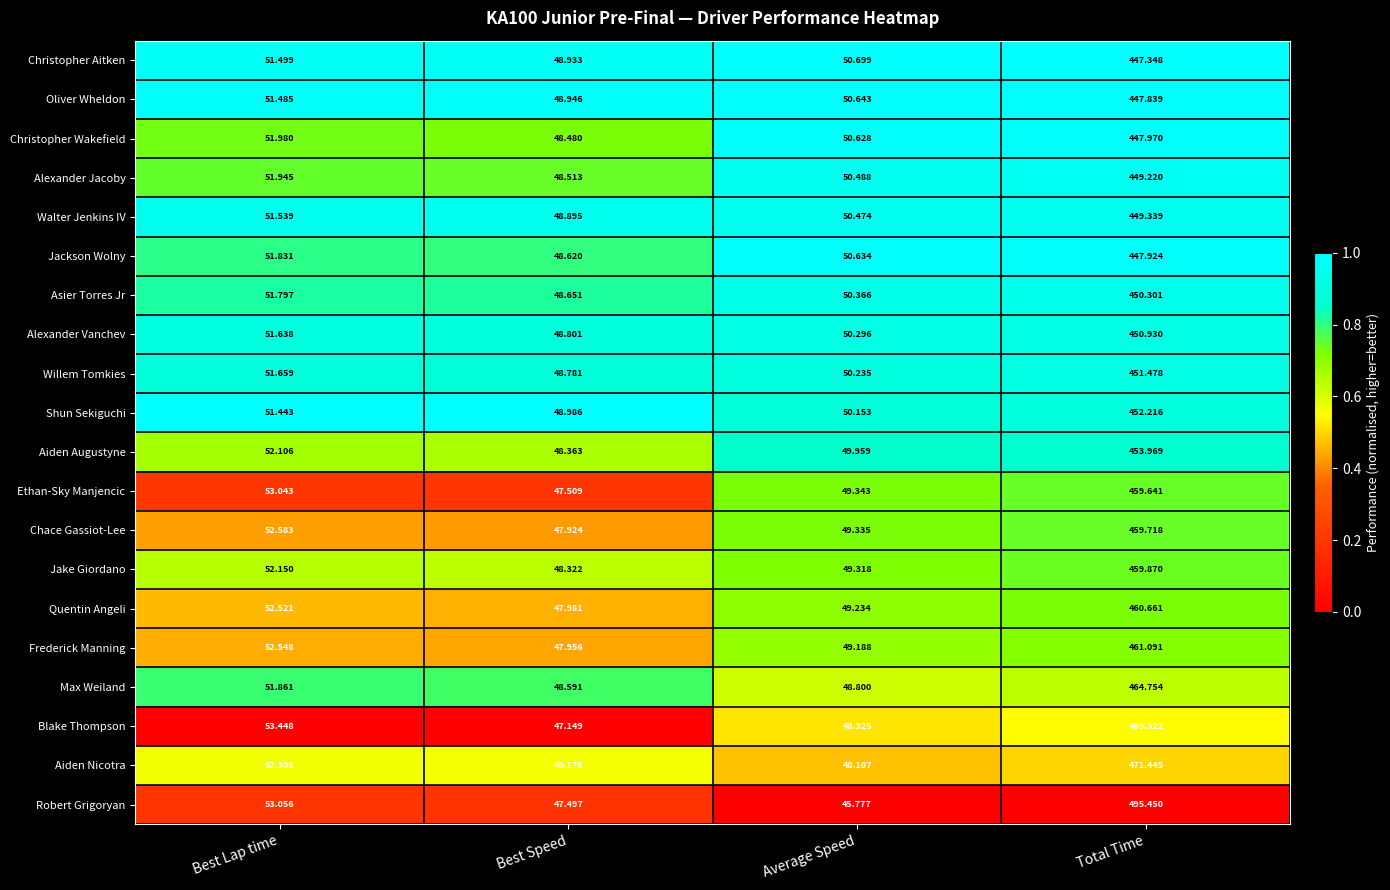

Which series has the largest total across all categories?

Robert Grigoryan